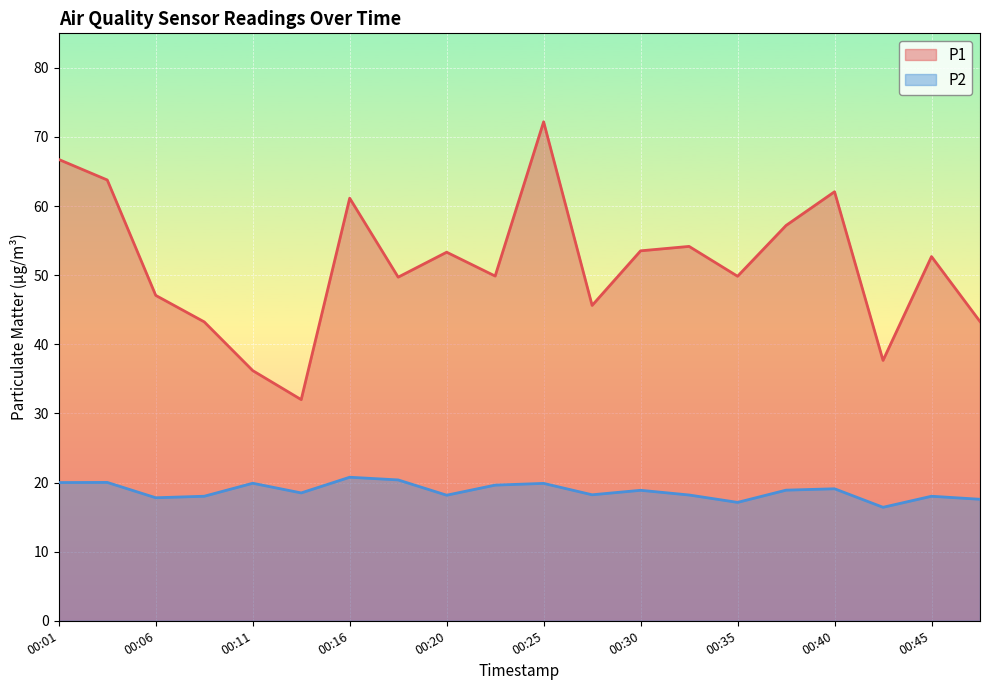

Which series has the largest total across all categories?

P1